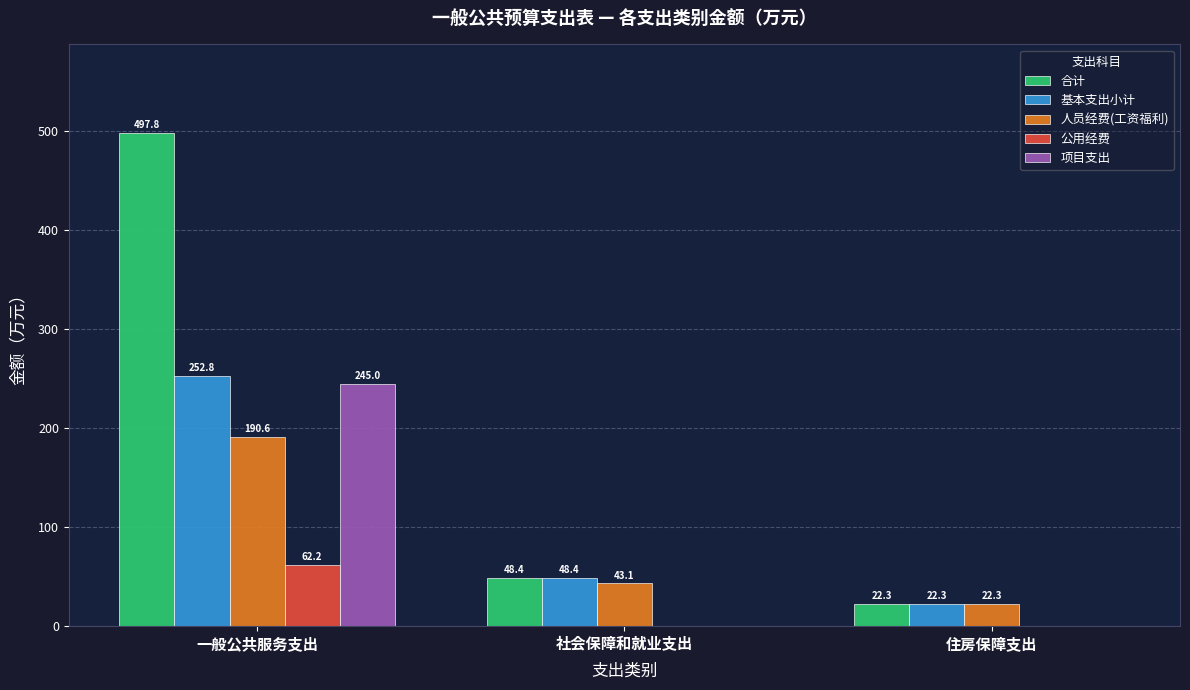

Reading left to right, transcribe all the data shown in this chart.

合计: 497.8	48.4	22.3
基本支出小计: 252.8	48.4	22.3
人员经费(工资福利): 190.6	43.1	22.3
公用经费: 62.2	0.0	0.0
项目支出: 245.0	0.0	0.0